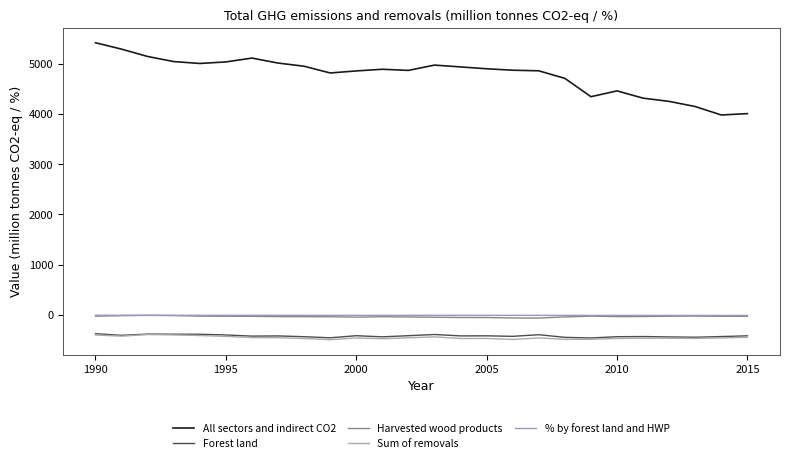

Does the chart have visible grid lines?

No